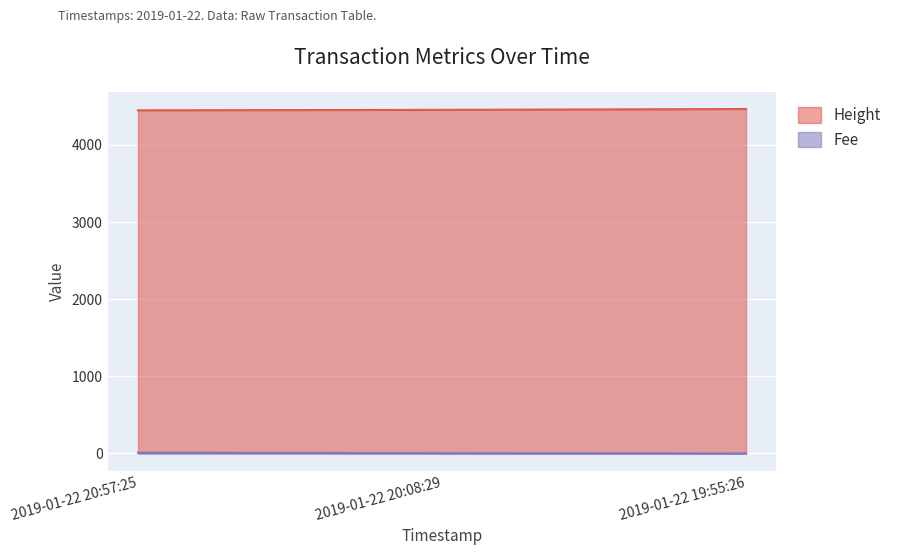

Does the chart display data point markers on the line(s)?

No